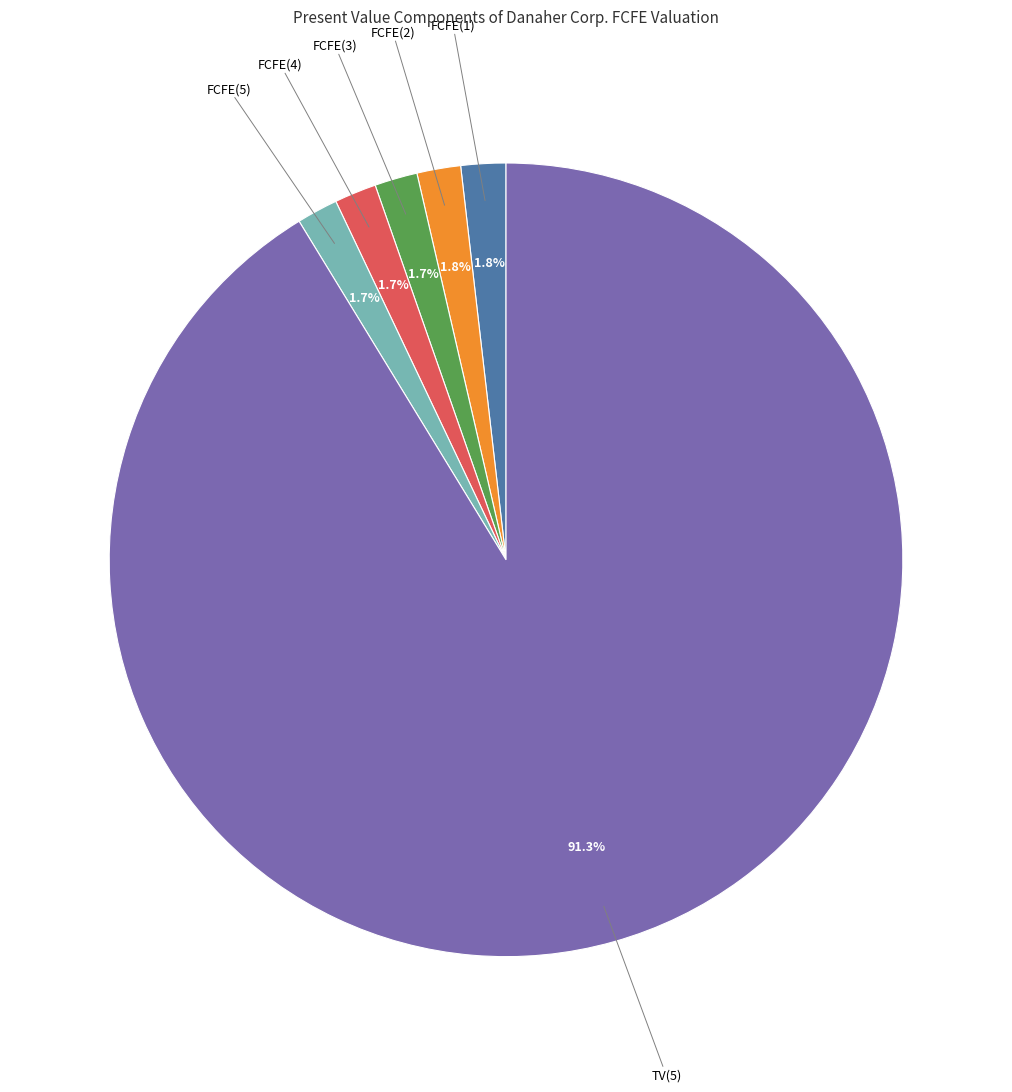

Count the number of slices in the pie.

6